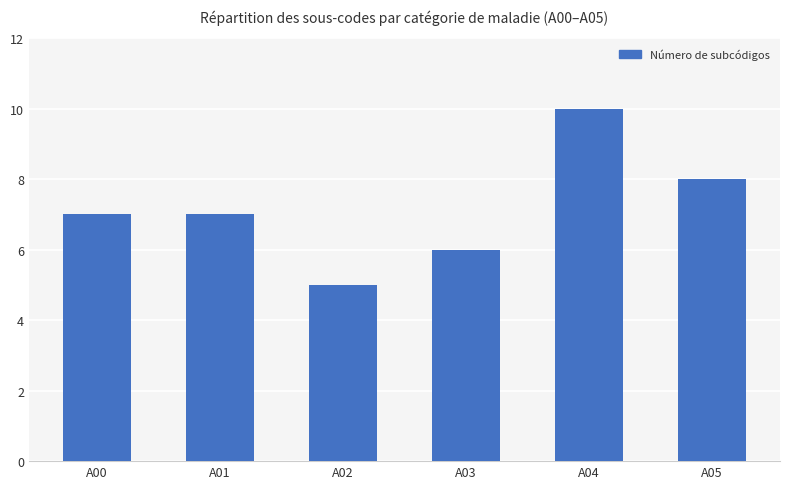

How many bars are there in total?

6